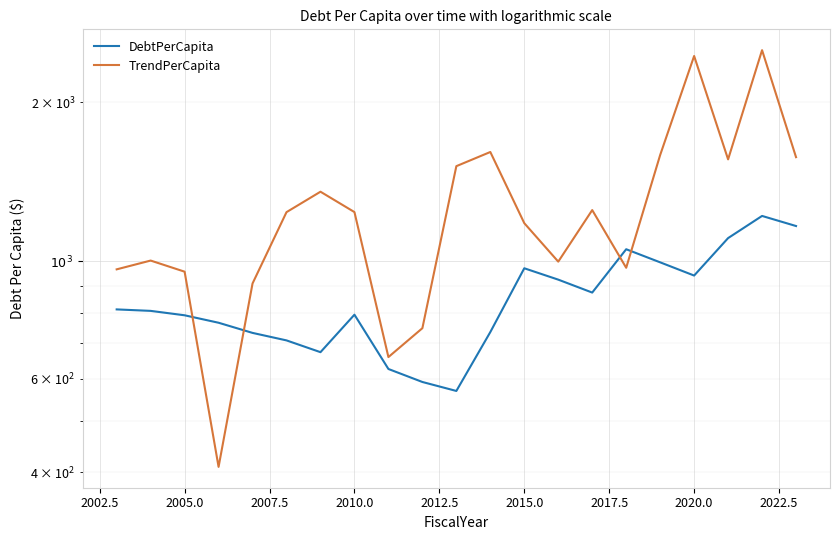

In TrendPerCapita, how many points are higher than both neighbors (excluding endpoints)?

6